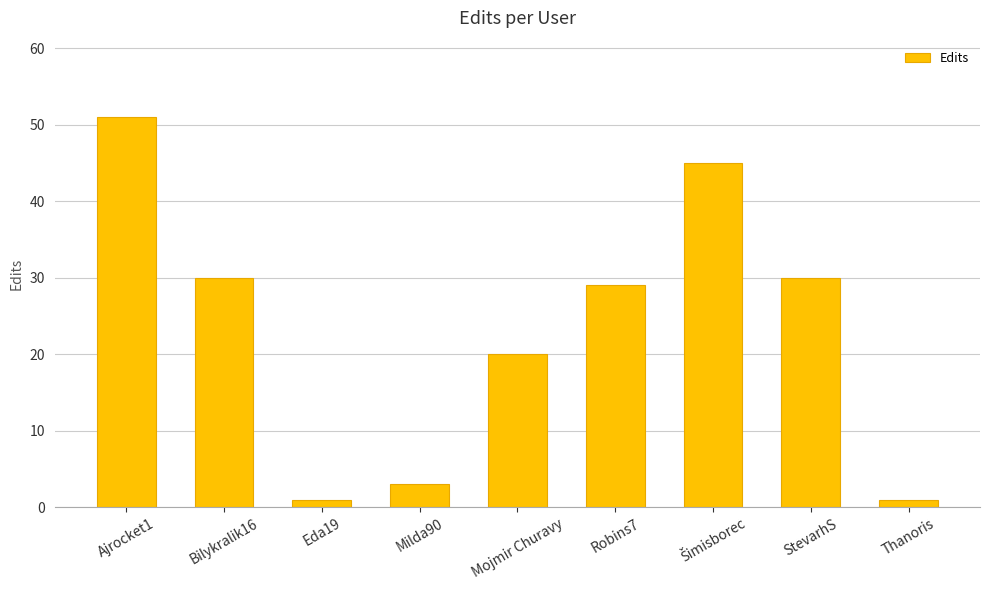

At which label is the value closest to 26?

Robins7